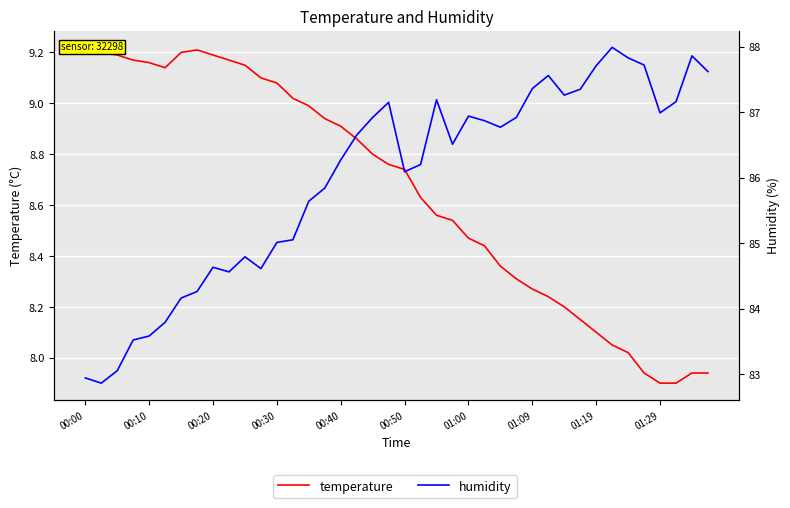

What value does the temperature series have at 14?

9.0